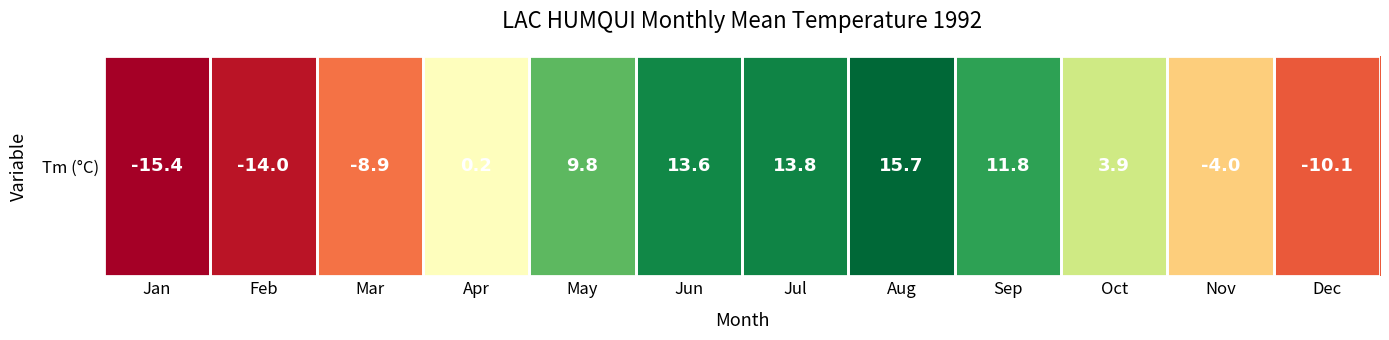

What is the average value?

1.4